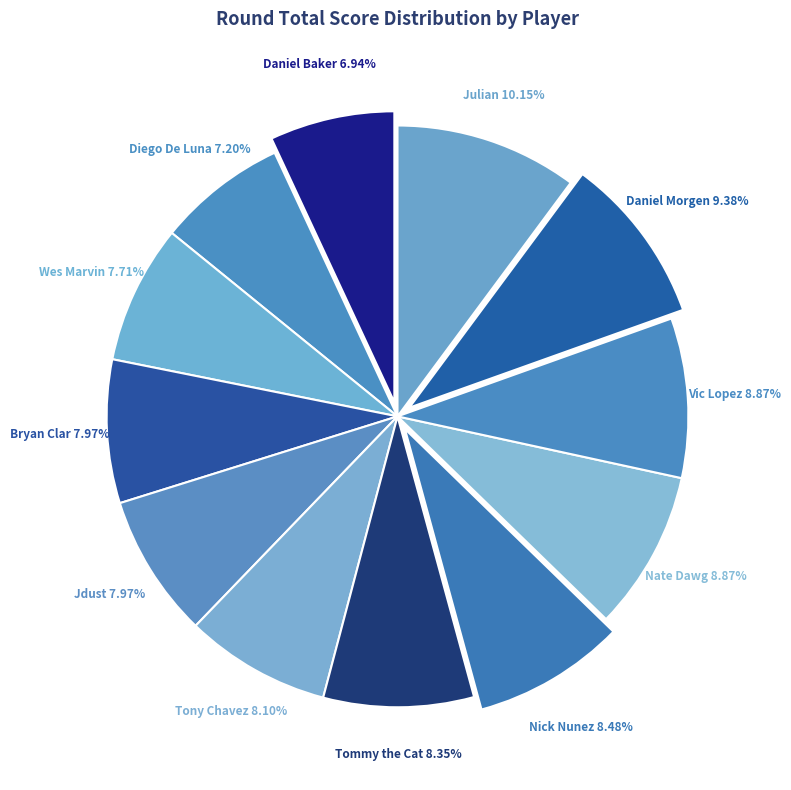

Between Nate Dawg and Wes Marvin, which is larger?

Nate Dawg